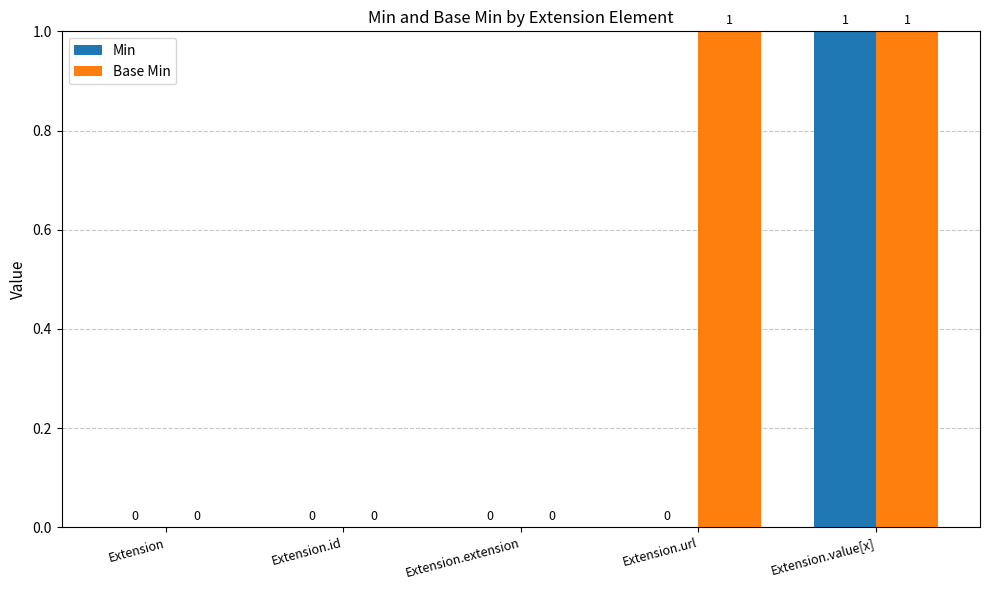

How many values in the Min series exceed 0?

1